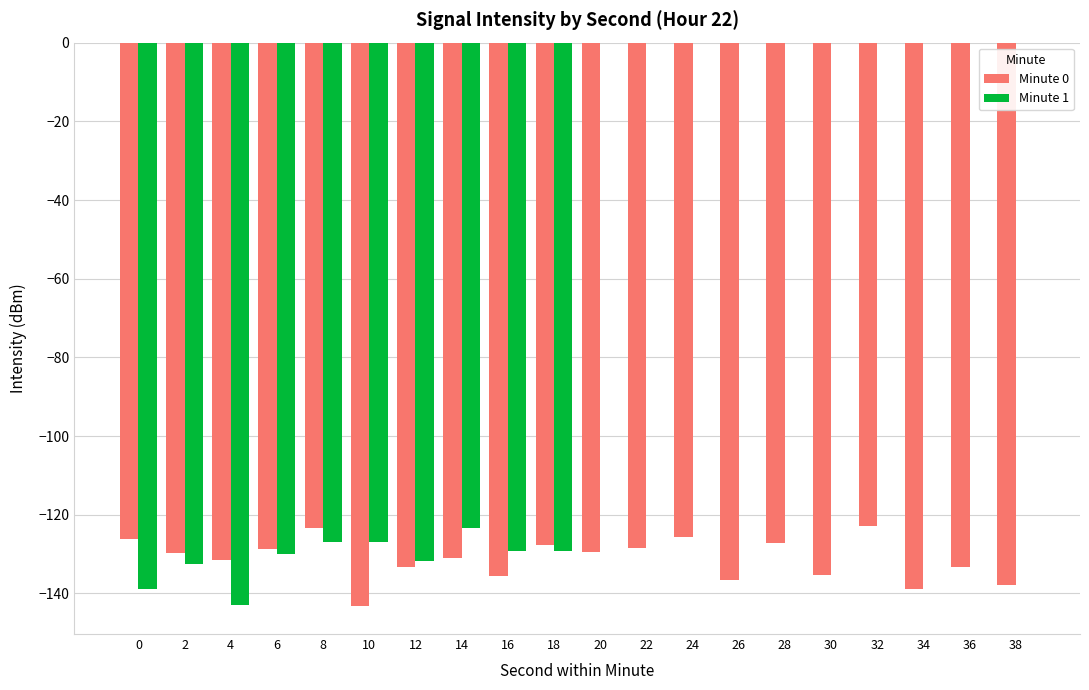

What are all the series names shown in the legend?

Minute 0, Minute 1